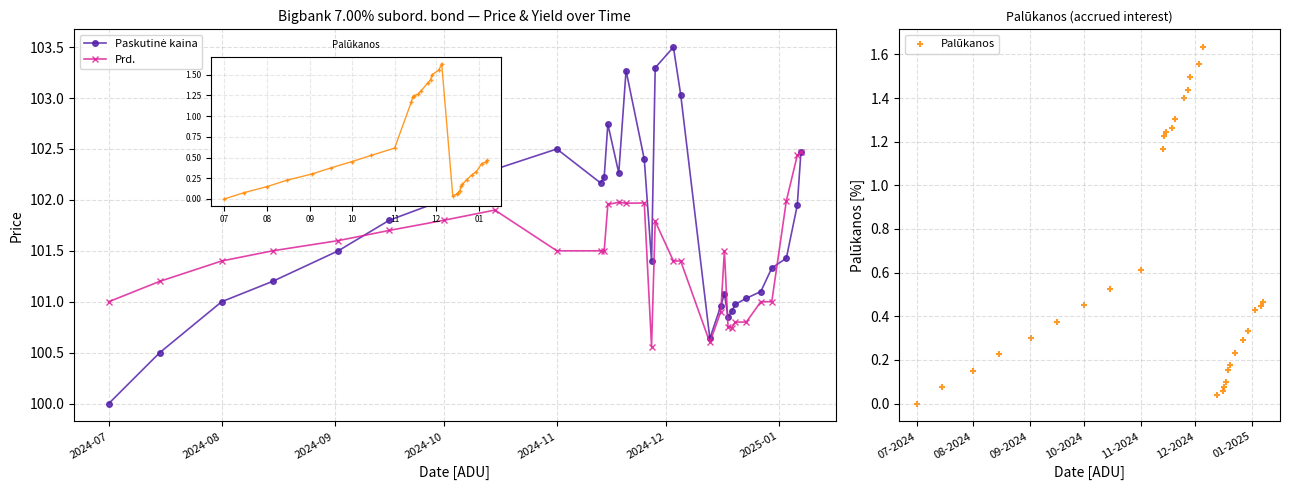

Which series reaches the maximum Y coordinate?

Paskutinė kaina